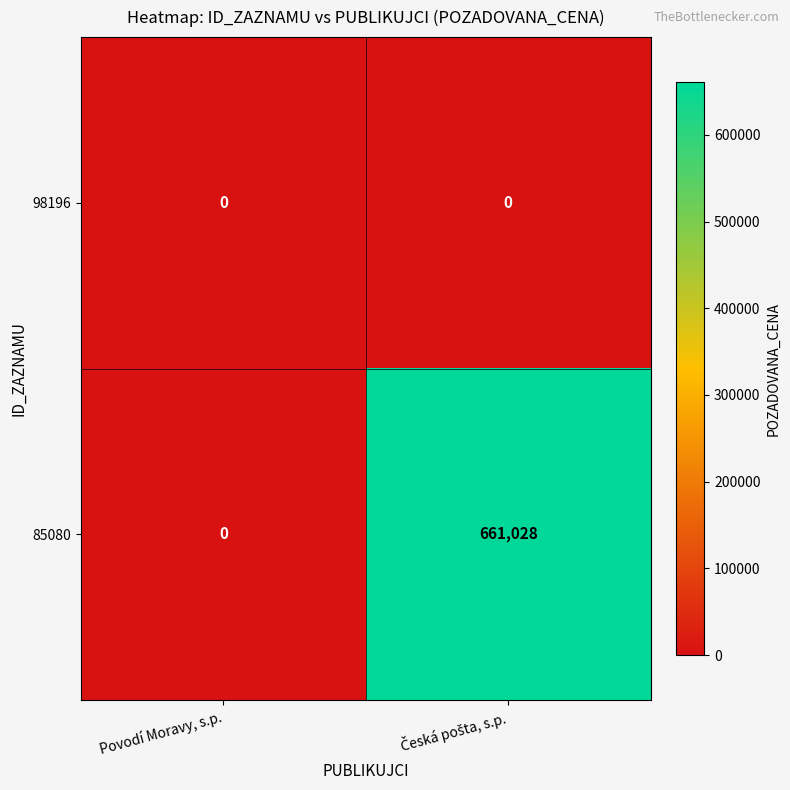

List the series in order of their peak value, lowest first.

98196, 85080